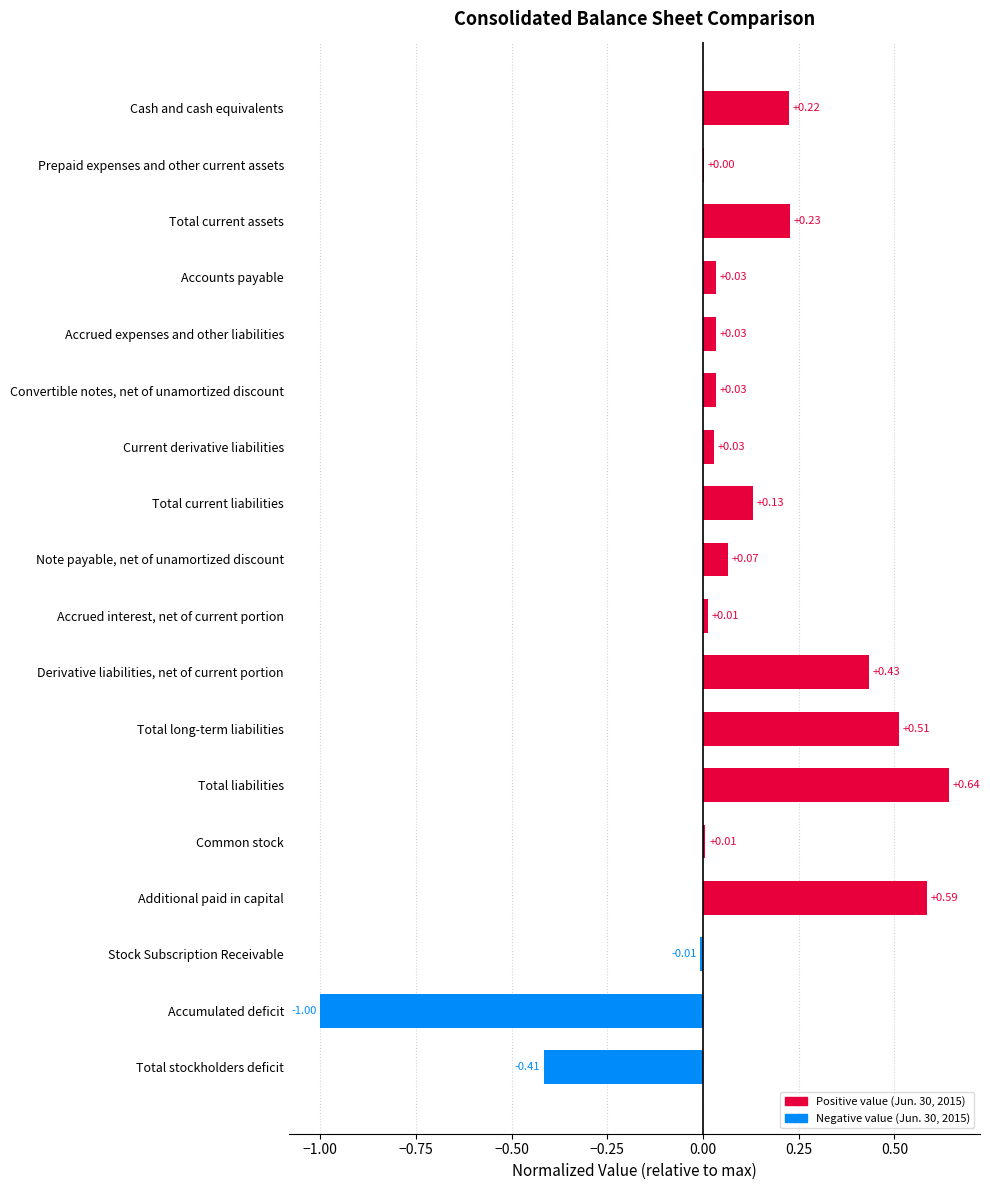

What is the sum of all values?

1.5